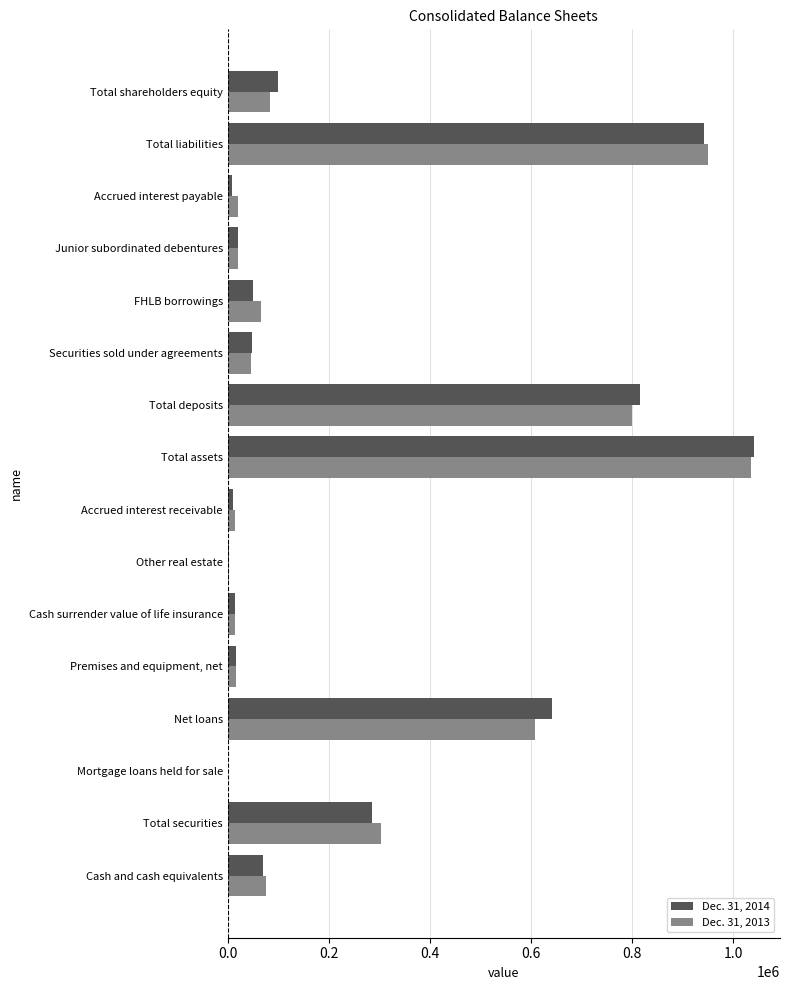

What is the maximum value shown in the chart?

1040494